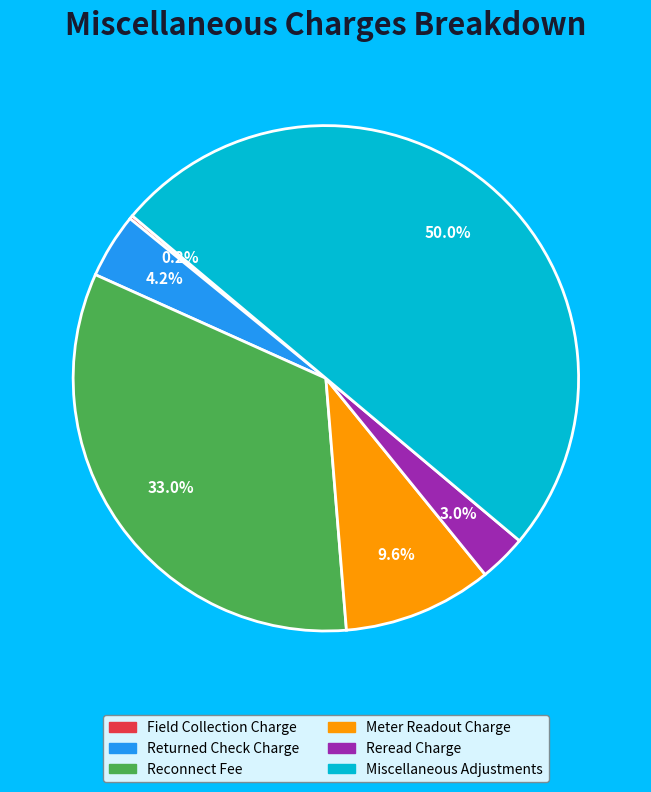

Which slice is the largest?

Miscellaneous Adjustments